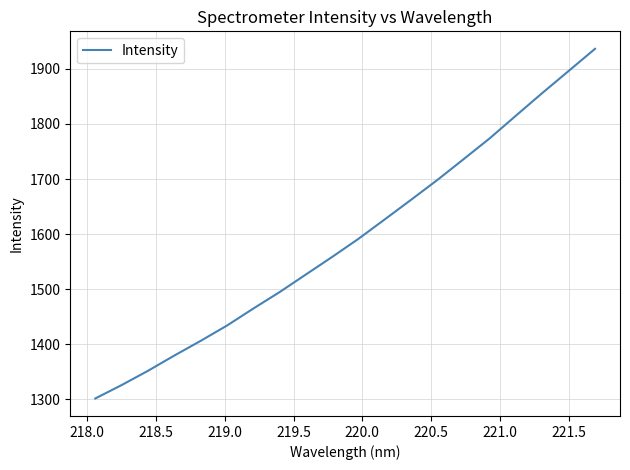

Reading left to right, transcribe all the data shown in this chart.

1301.5	1325.8	1351.6	1379.3	1406.0	1433.7	1464.6	1494.5	1526.5	1558.4	1591.3	1626.6	1662.2	1698.2	1736.0	1774.1	1815.4	1856.4	1896.3	1936.4